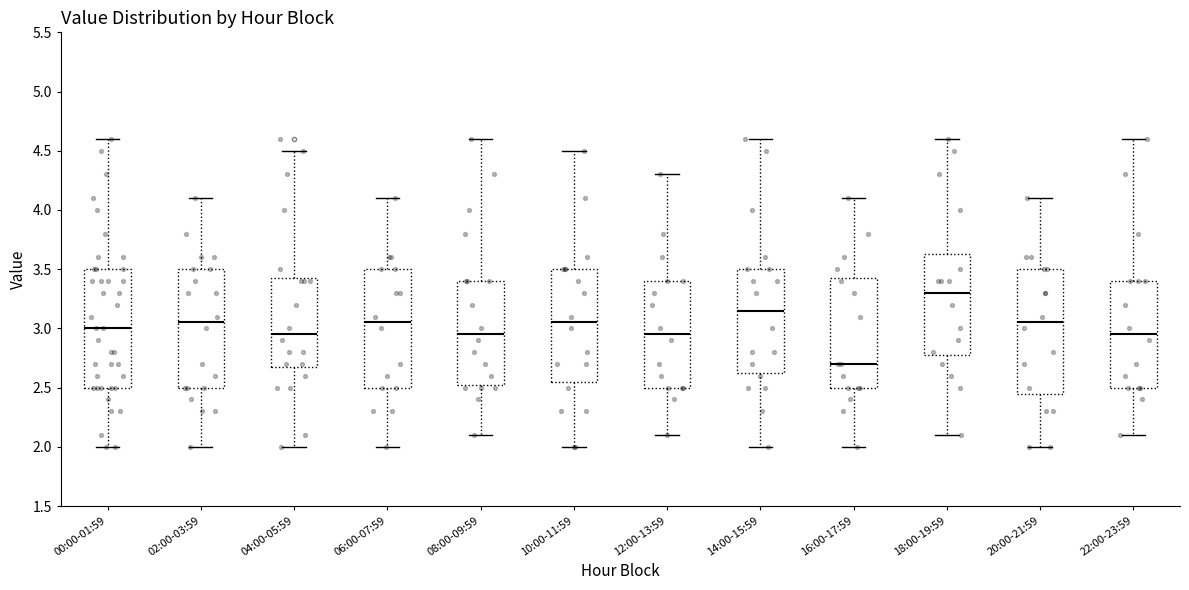

Reading left to right, transcribe this box plot: for each box, give where its median line is, the range the box spans, and where its two whiskers end, as read against the y-axis. The values are not printed on the chart, so give them approximately, as read against the axis.

00:00-01:59: median 3.00, box 2.50 to 3.50, whiskers 2.00 to 4.60
02:00-03:59: median 3.05, box 2.50 to 3.50, whiskers 2.00 to 4.10
04:00-05:59: median 2.95, box 2.70 to 3.45, whiskers 2.00 to 4.50
06:00-07:59: median 3.05, box 2.50 to 3.50, whiskers 2.00 to 4.10
08:00-09:59: median 2.95, box 2.55 to 3.40, whiskers 2.10 to 4.60
10:00-11:59: median 3.05, box 2.55 to 3.50, whiskers 2.00 to 4.50
12:00-13:59: median 2.95, box 2.50 to 3.40, whiskers 2.10 to 4.30
14:00-15:59: median 3.15, box 2.65 to 3.50, whiskers 2.00 to 4.60
16:00-17:59: median 2.70, box 2.50 to 3.45, whiskers 2.00 to 4.10
18:00-19:59: median 3.30, box 2.80 to 3.65, whiskers 2.10 to 4.60
20:00-21:59: median 3.05, box 2.45 to 3.50, whiskers 2.00 to 4.10
22:00-23:59: median 2.95, box 2.50 to 3.40, whiskers 2.10 to 4.60